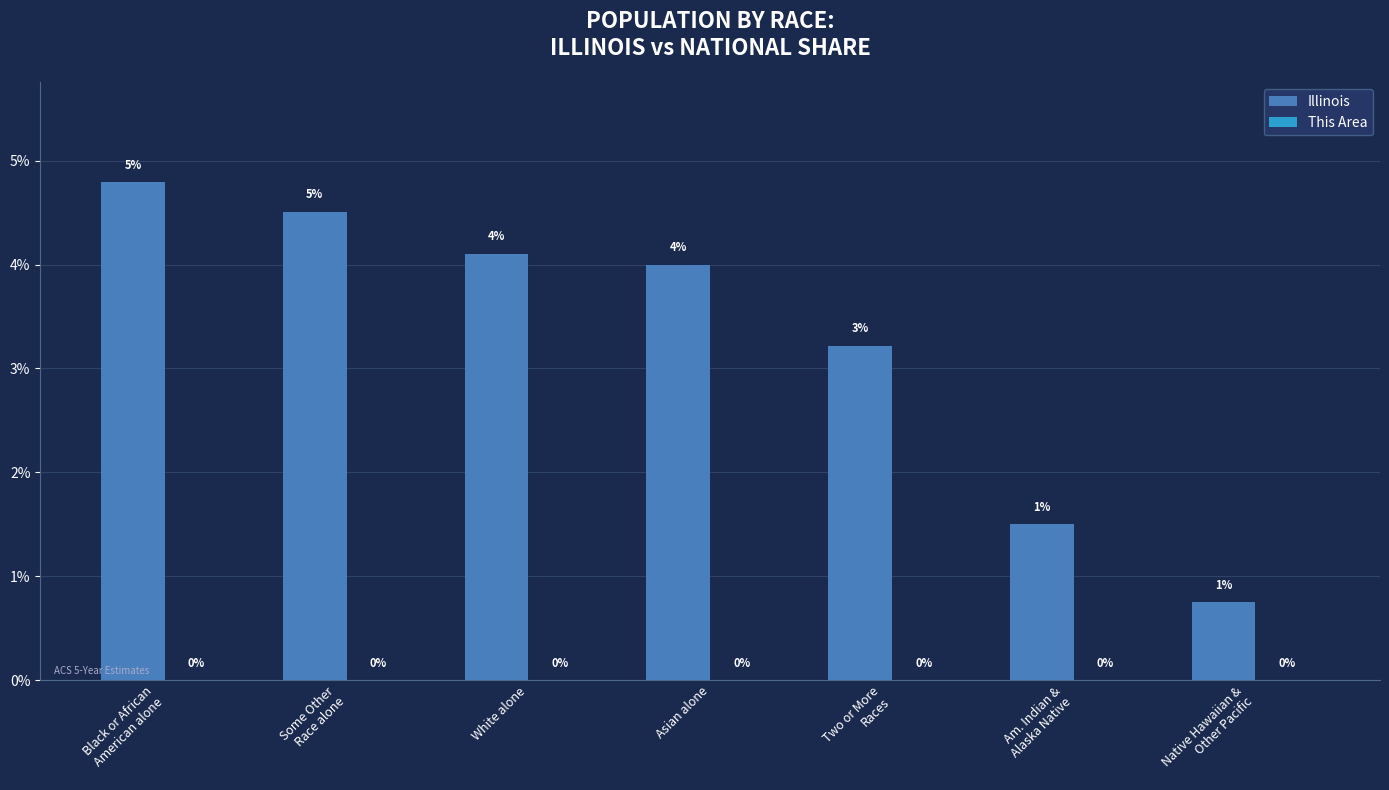

Which series has the largest total across all categories?

Illinois